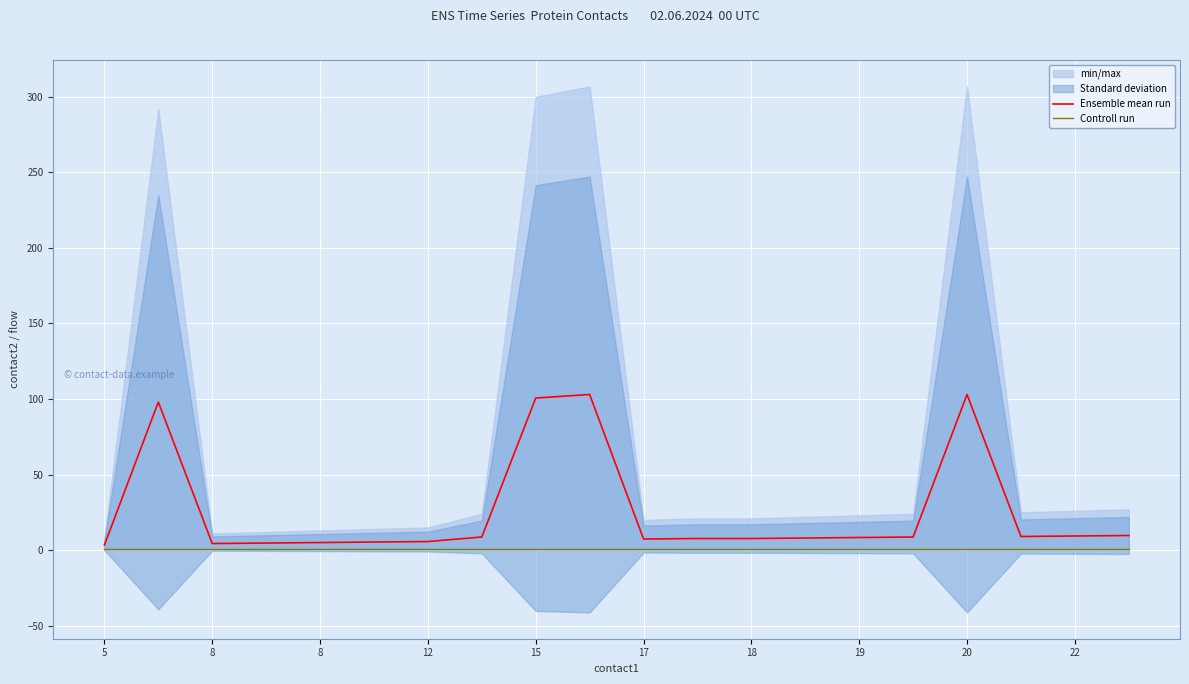

How many values in the Ensemble mean run series exceed 8?

10